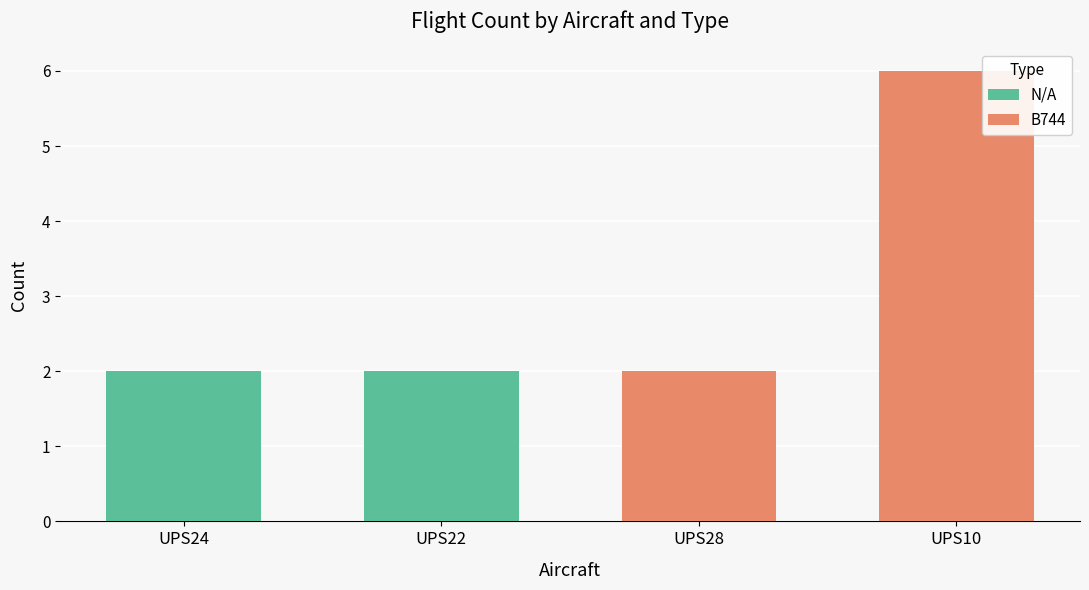

List the series in order of their overall mean, highest first.

B744, N/A